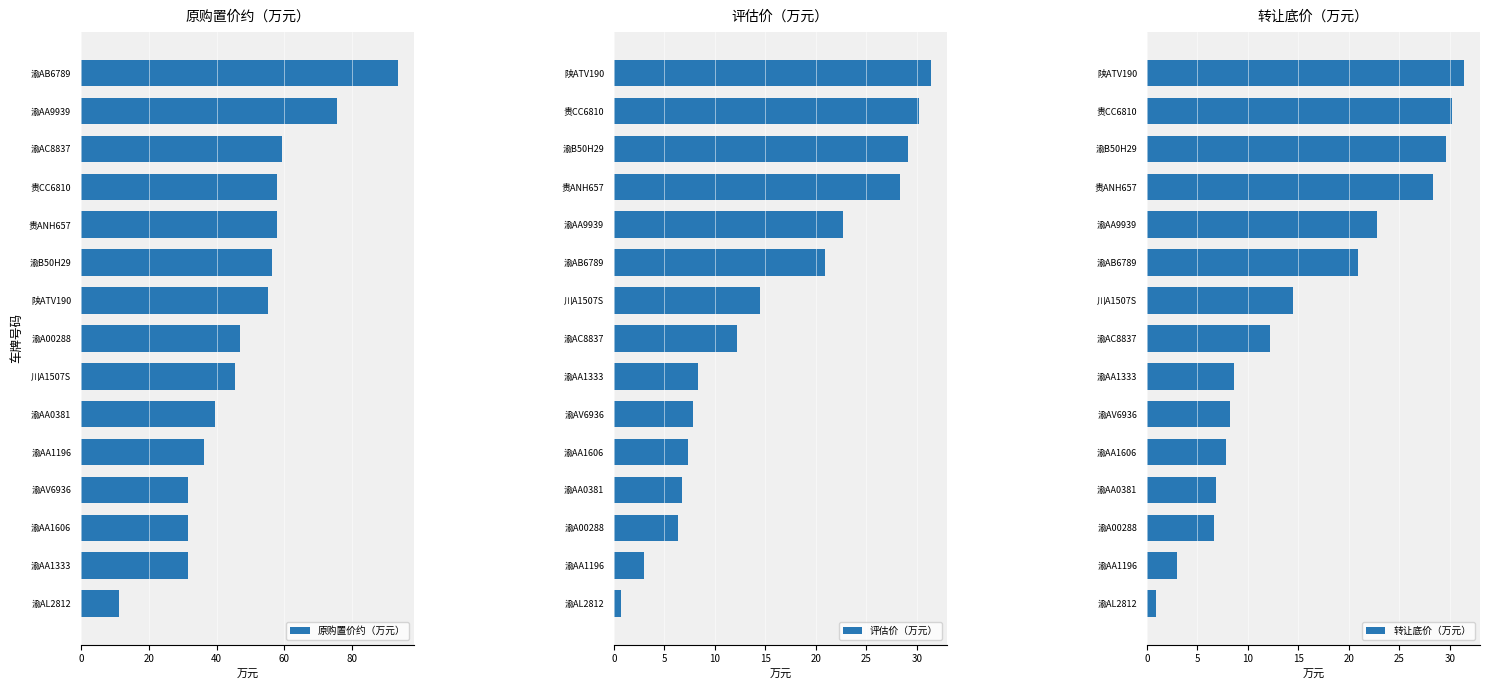

Rank the series by their maximum value, from lowest to highest.

评估价（万元）, 转让底价（万元）, 原购置价约（万元）